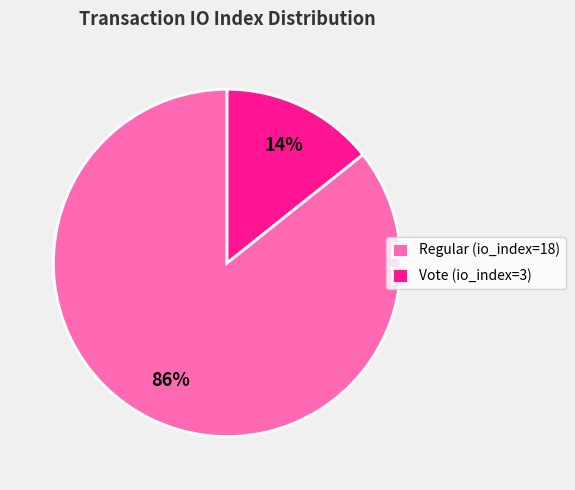

Combined, do Vote (io_index=3) and Regular (io_index=18) account for over 50%?

Yes